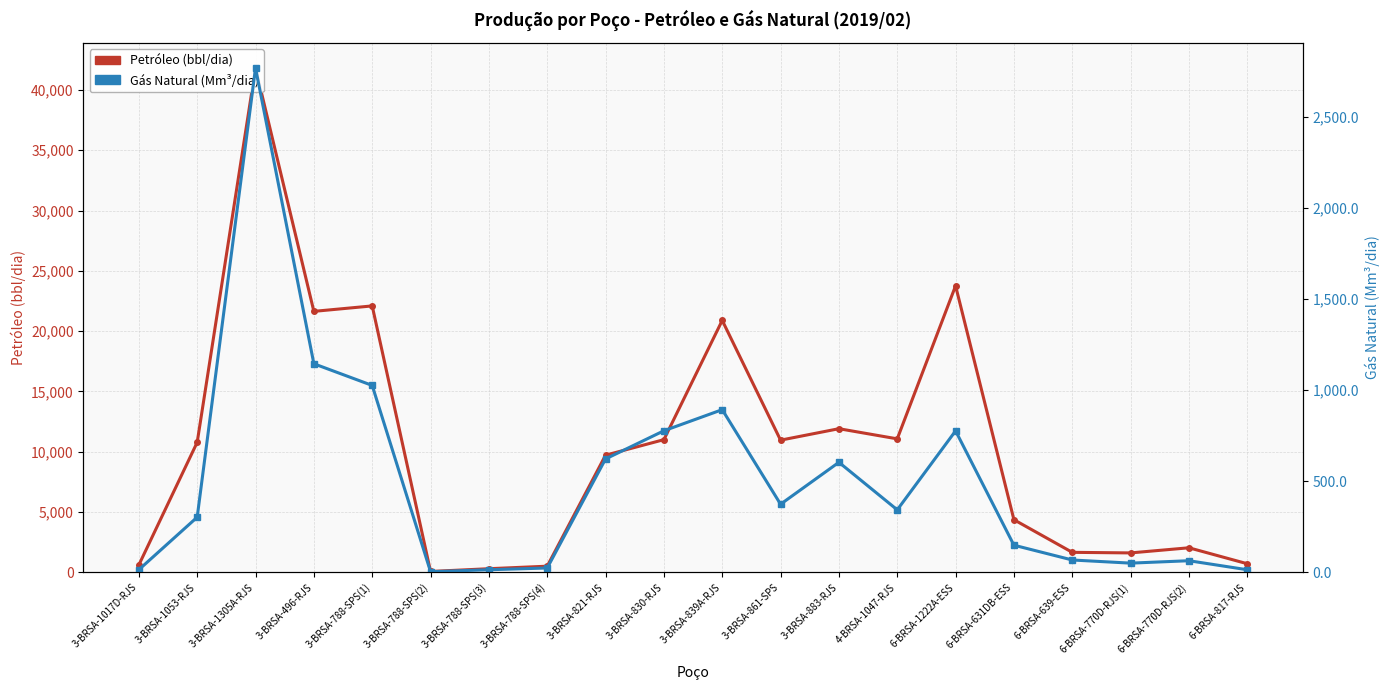

Which series changed the most between 3-BRSA-1017D-RJS and 3-BRSA-883-RJS?

Petróleo (bbl/dia)